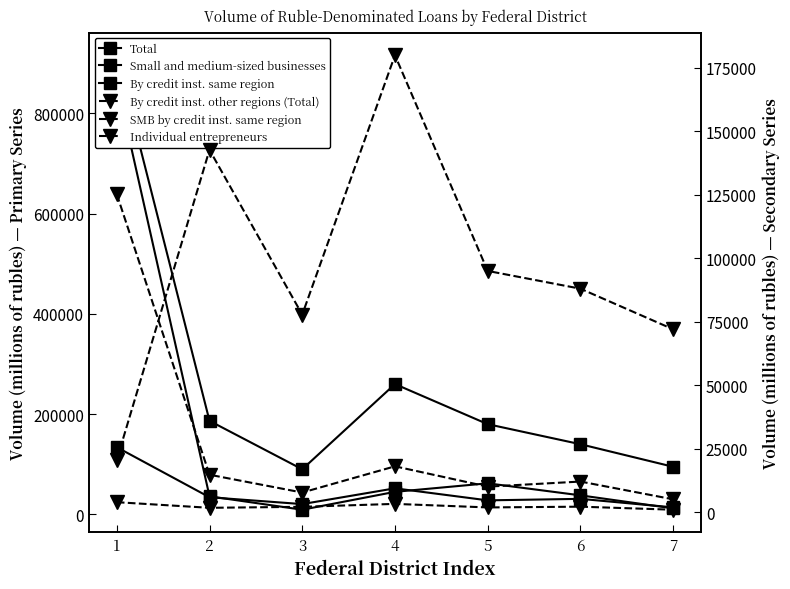

Reading left to right, list all the values displayed in this chart.

Total: 916121	186612	89981	260000	180000	140000	95000
Small and medium-sized businesses: 134029	34191	20524	52000	28000	31000	14000
By credit inst. same region: 860465	36053	9314	45000	62000	38000	12000
By credit inst. other regions (Total): 20583	142709	77791	180000	95000	88000	72000
SMB by credit inst. same region: 125229	14687	7672	18000	10000	12000	5000
Individual entrepreneurs: 3867	1653	2046	3200	1800	2100	900